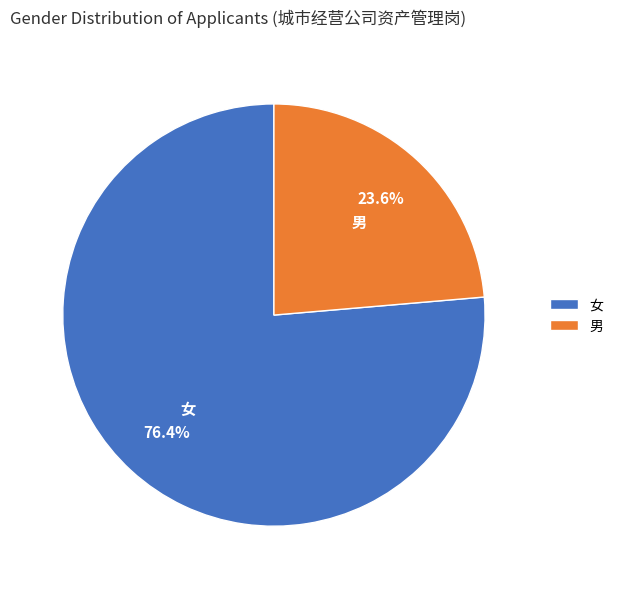

Between 男 and 女, which is larger?

女